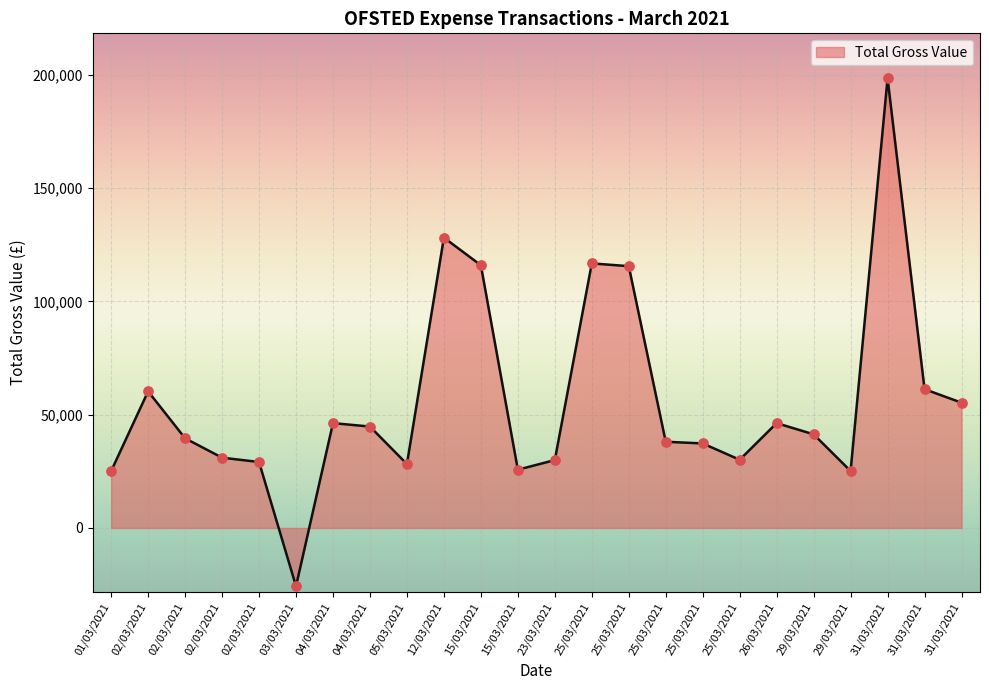

How many lines are shown in the chart?

1